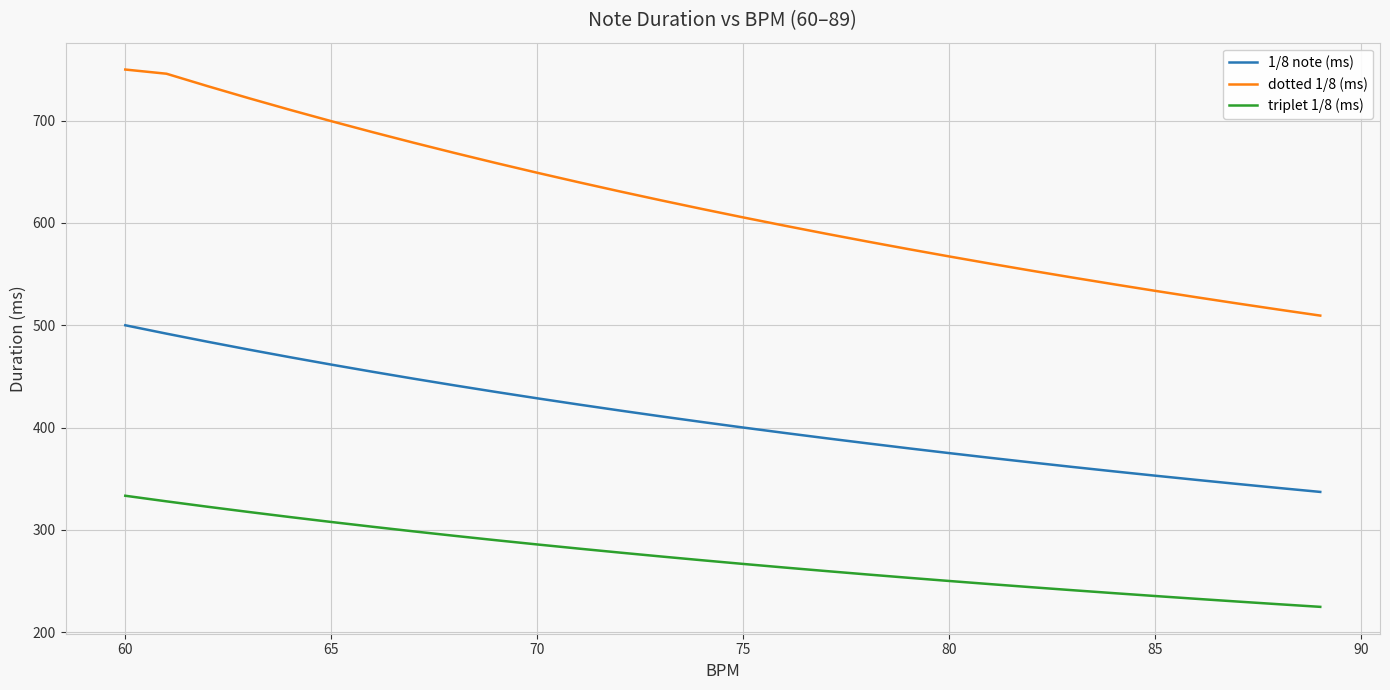

Rank the series by their maximum value, from lowest to highest.

triplet 1/8 (ms), 1/8 note (ms), dotted 1/8 (ms)